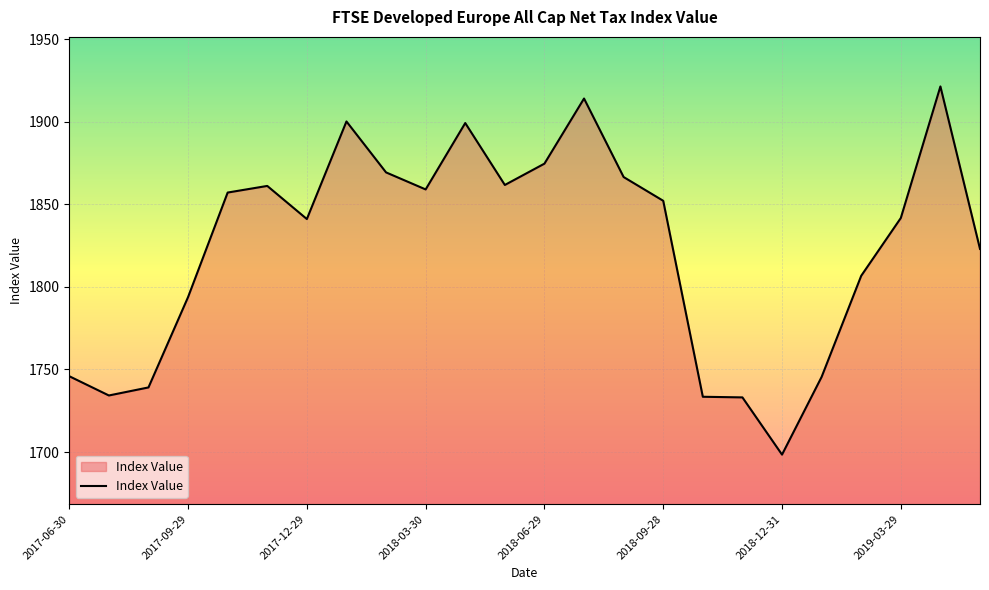

What is the difference between the maximum and minimum values?

222.9